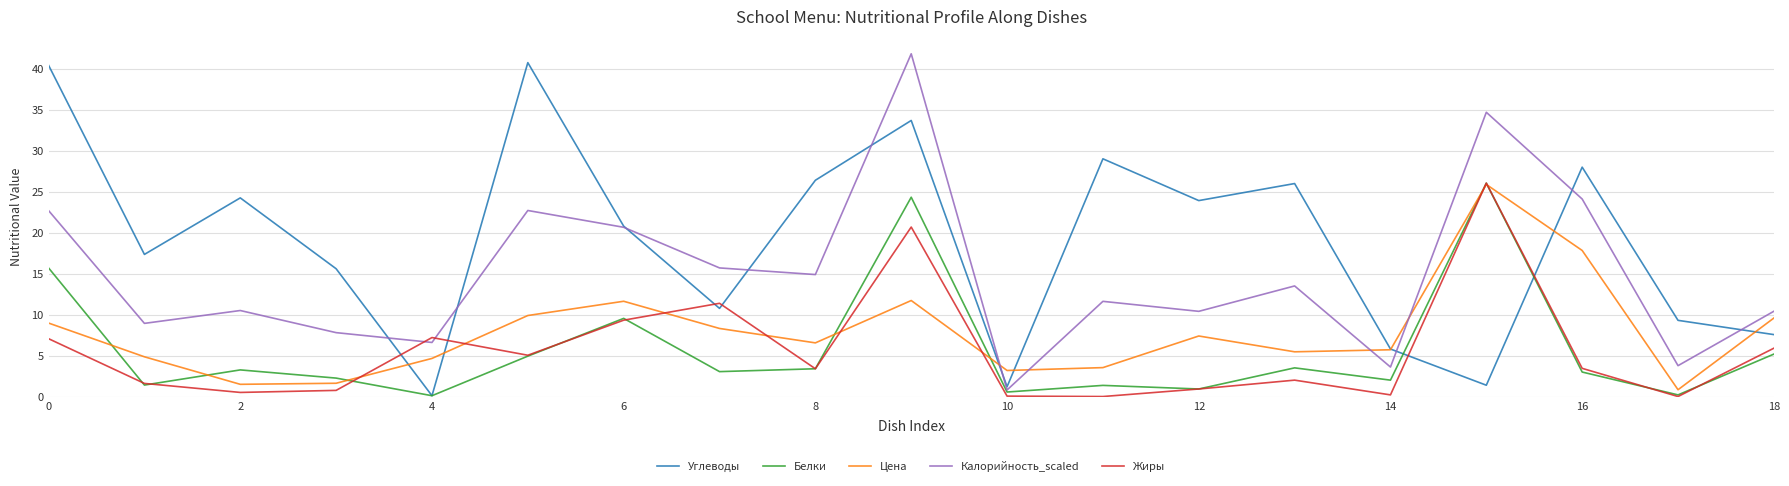

In Жиры, how many points are lower than both neighbors (excluding endpoints)?

6